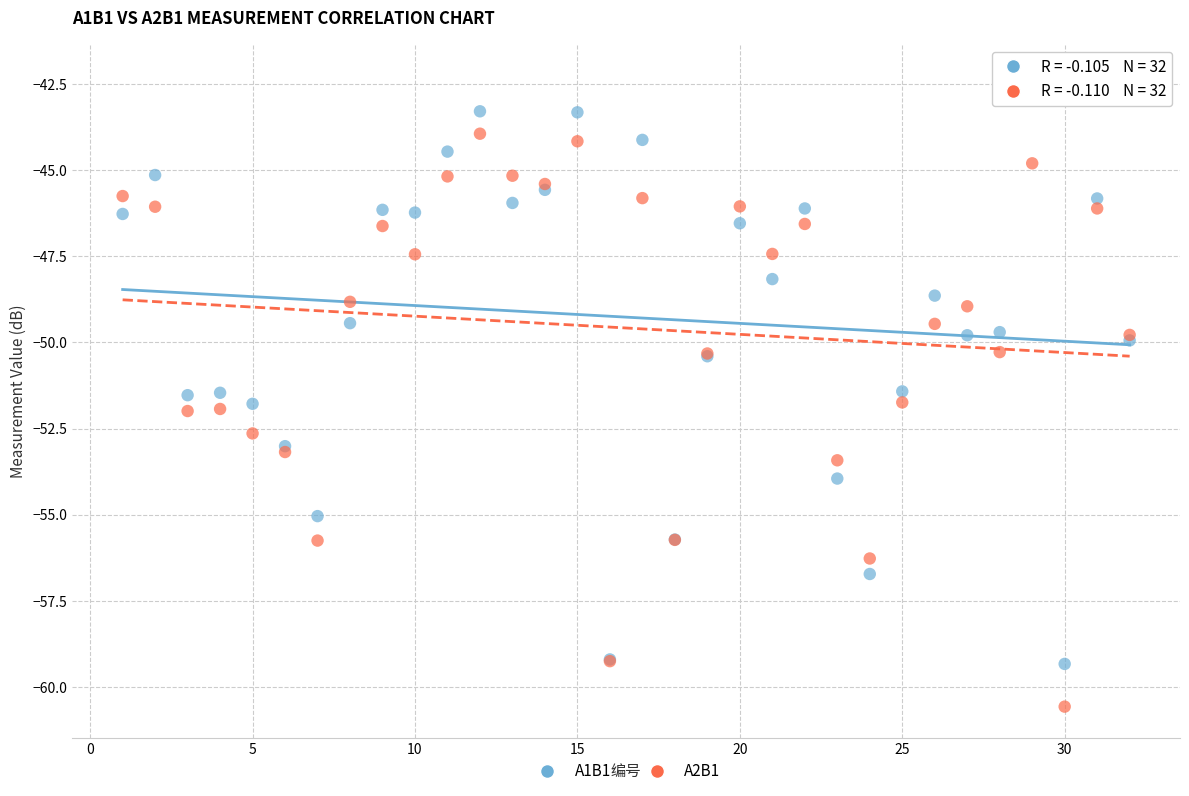

Which series reaches the minimum Y coordinate?

A2B1